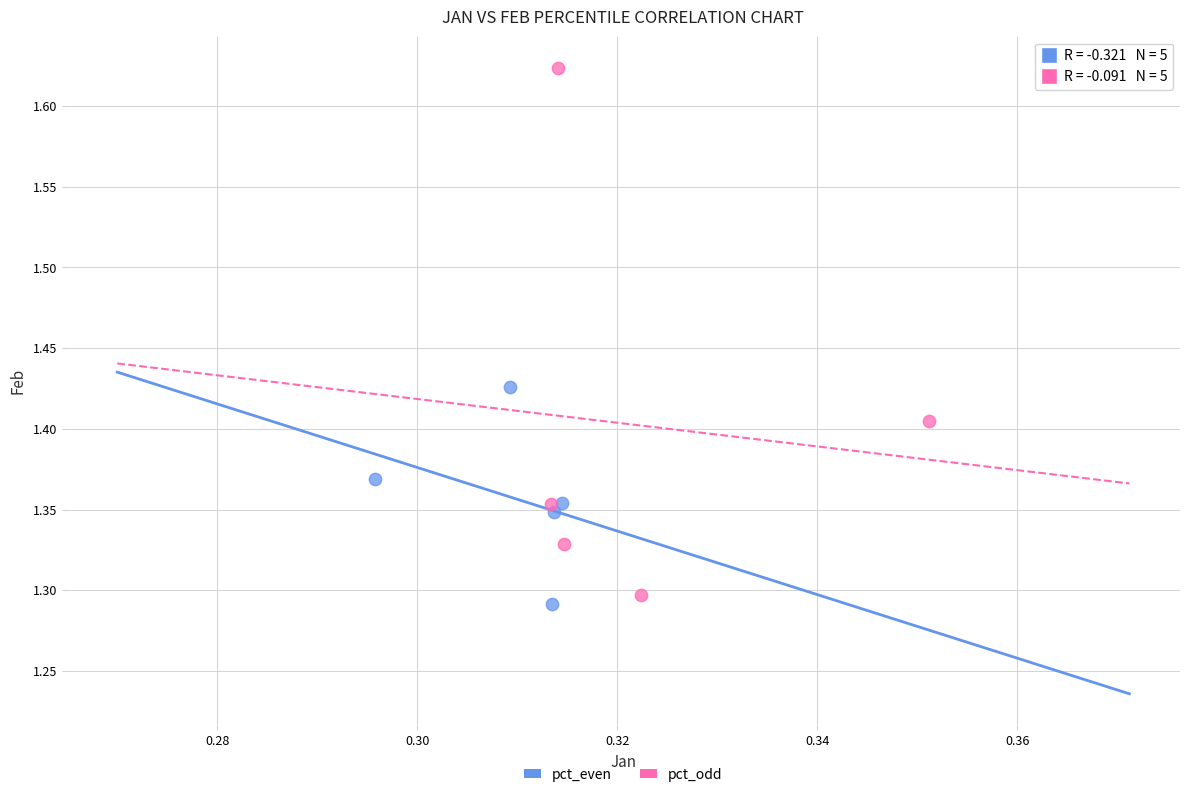

Which series contains the highest Y value?

pct_odd